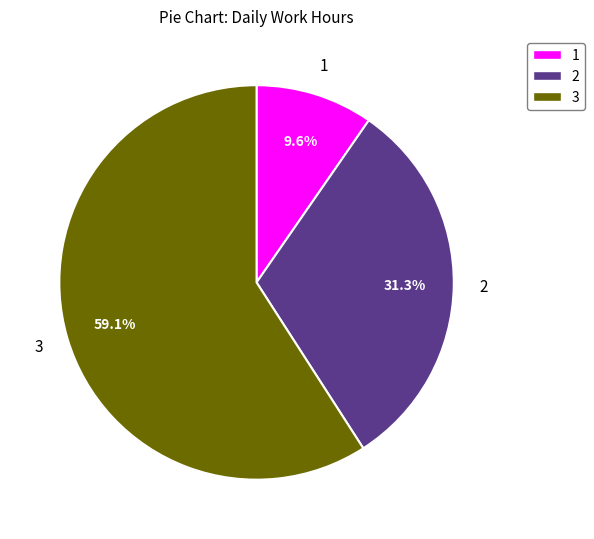

Is there a majority slice in this chart?

Yes